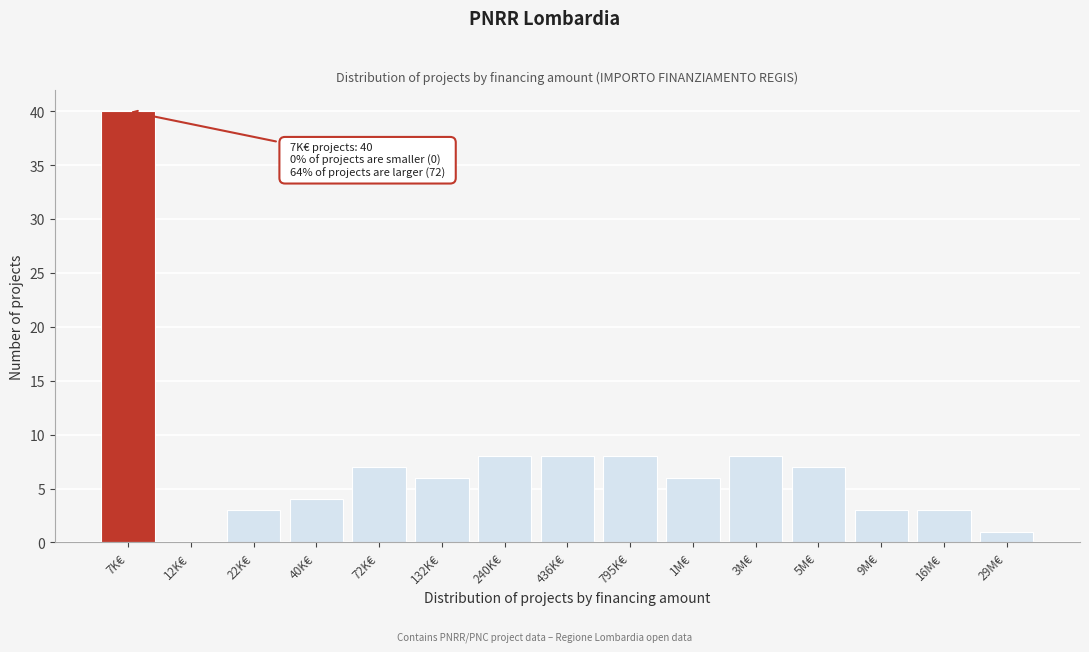

Which label corresponds to the largest value in the chart?

7K€